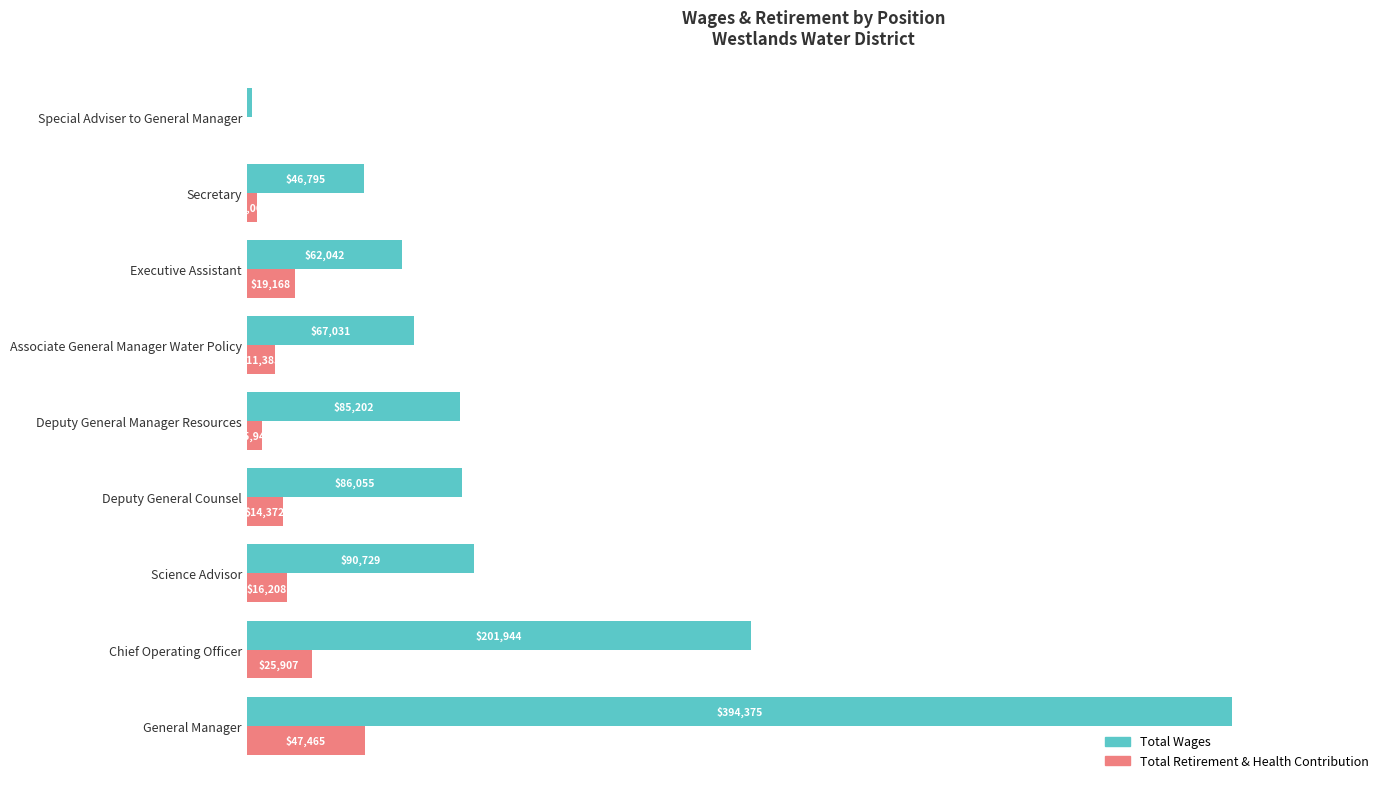

Where is Total Wages nearest to the value 198137?

Chief Operating Officer